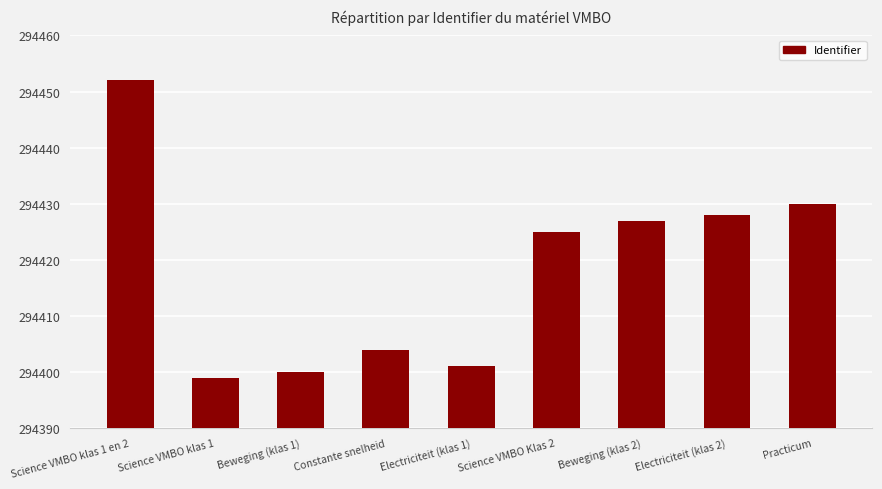

What is the difference between the values at Electriciteit (klas 1) and Science VMBO klas 1?

2